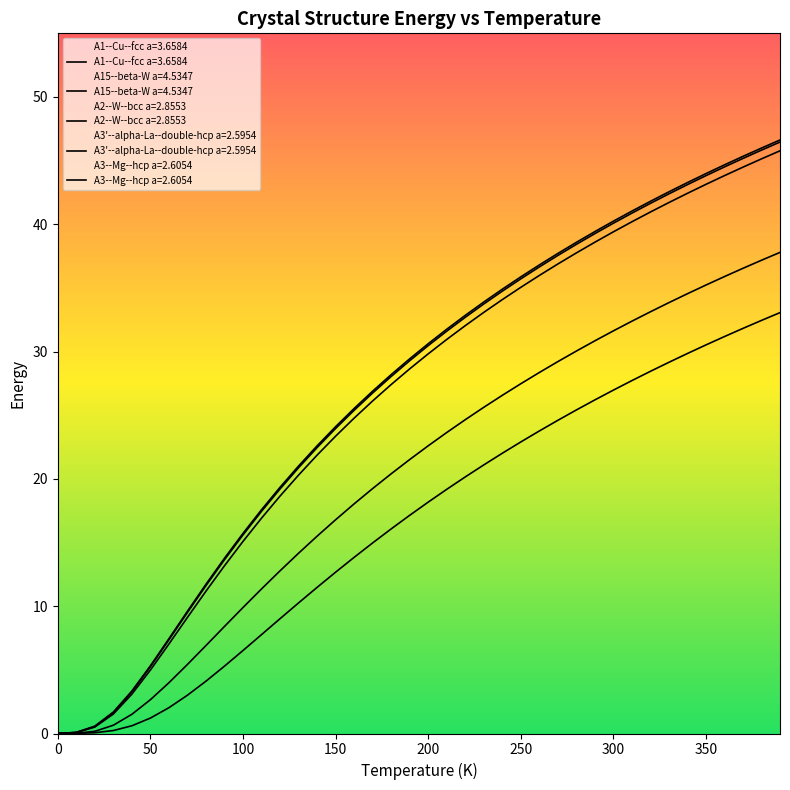

Which series has the largest total across all categories?

A1--Cu--fcc a=3.6584